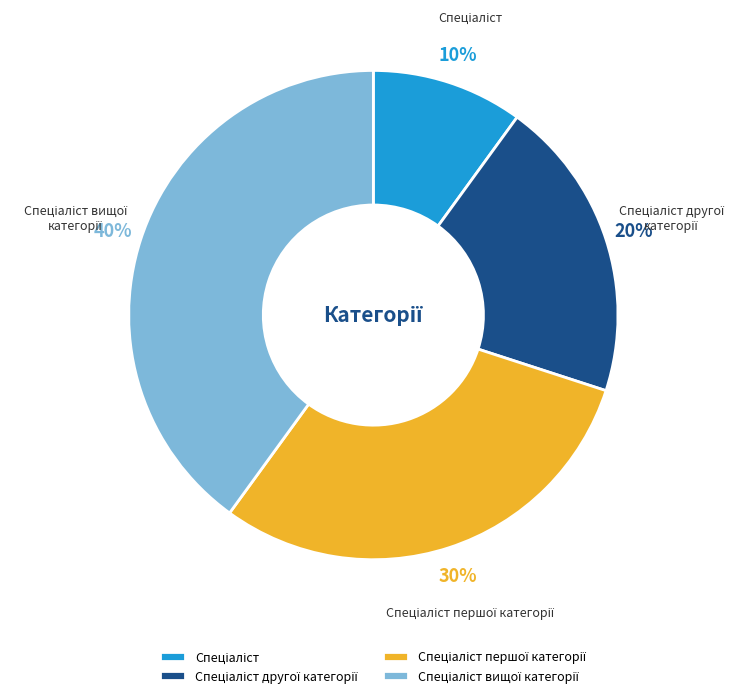

Is there a majority slice in this chart?

No